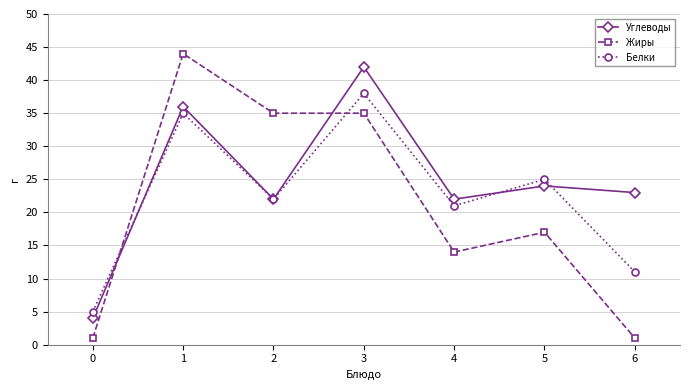

How many distinct data groups are displayed?

3